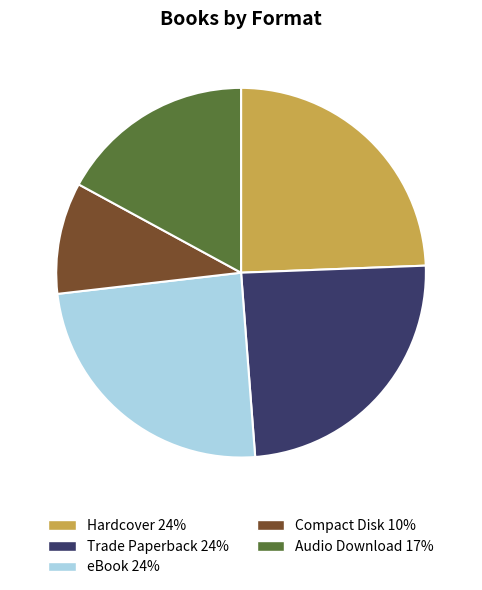

Does Trade Paperback represent more than half of the total?

No